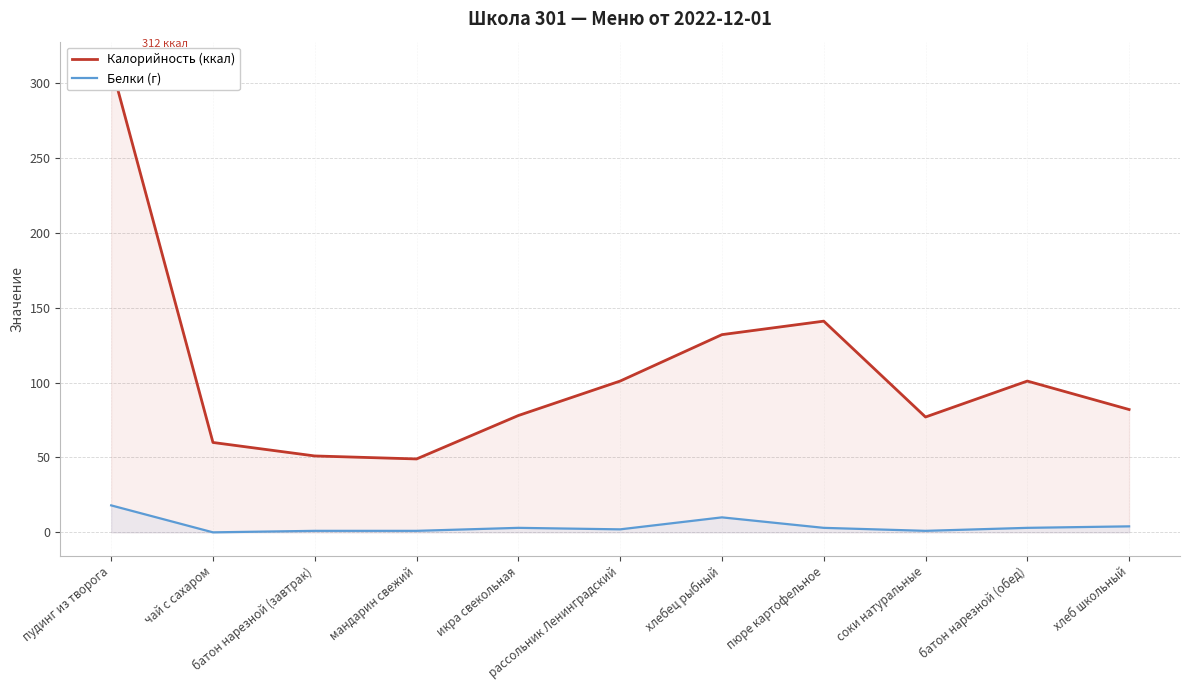

True or false: Калорийность (ккал) and Белки (г) cross at least once.

False